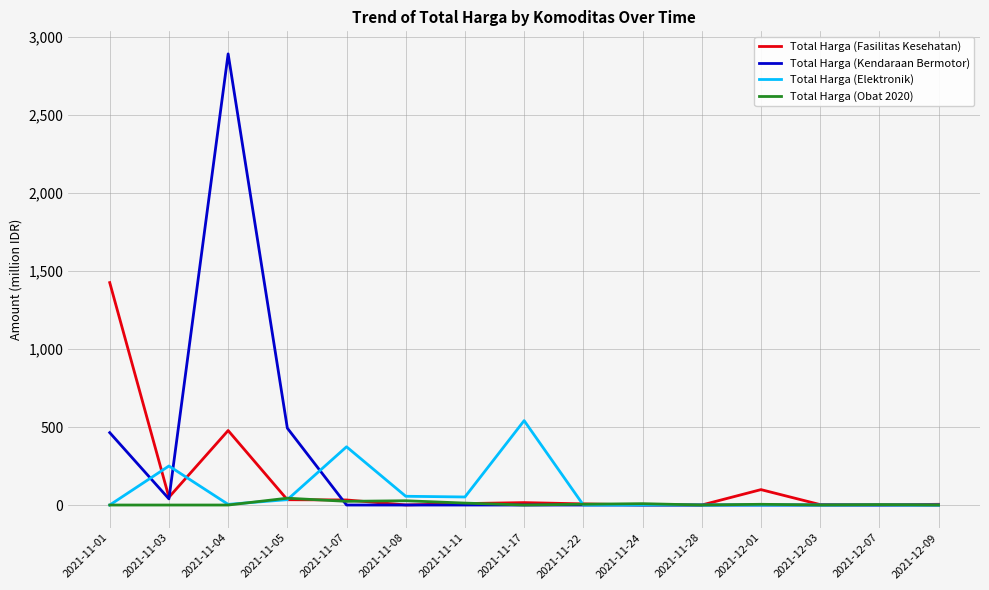

At which category is the sum across all series the highest?

2021-11-04